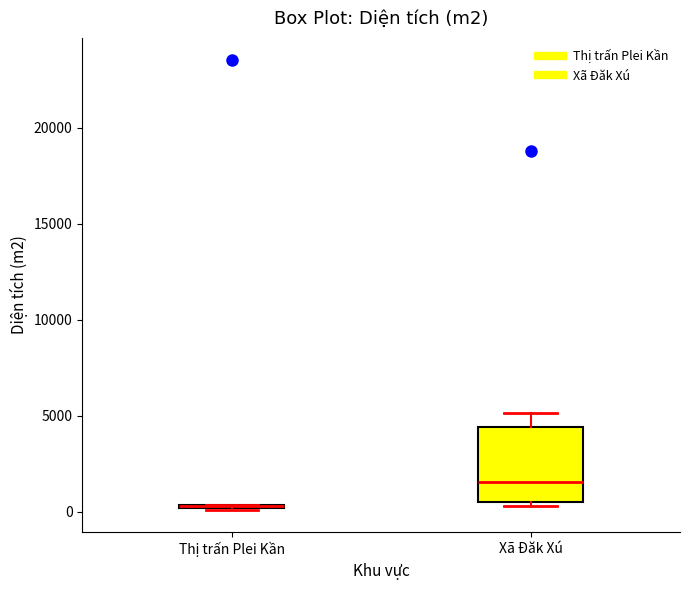

Where is the upper edge of the box for Xã Đăk Xú on the y-axis? The values are not printed on the chart, so give them approximately, as read against the axis.

4500